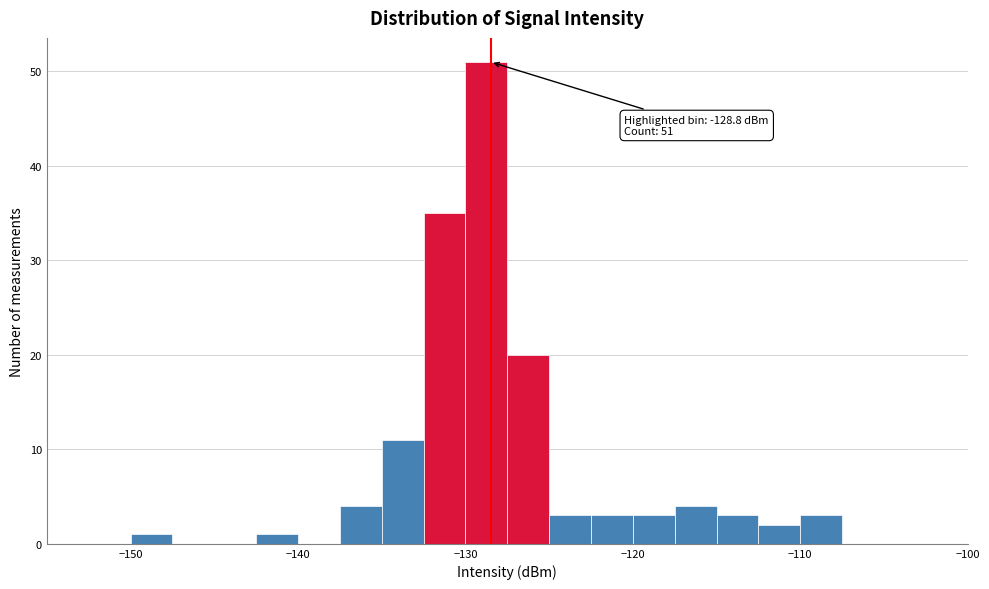

Around what value on the x-axis is the tallest bar? Give the approximate position of its centre, as read against the axis.

-129